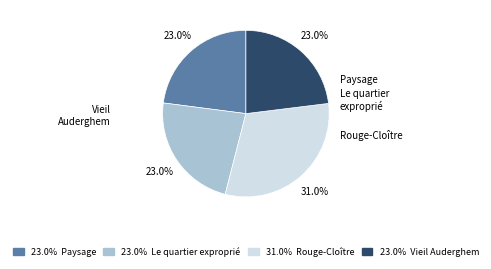

Is it true that Vieil Auderghem is 15% of the pie?

False